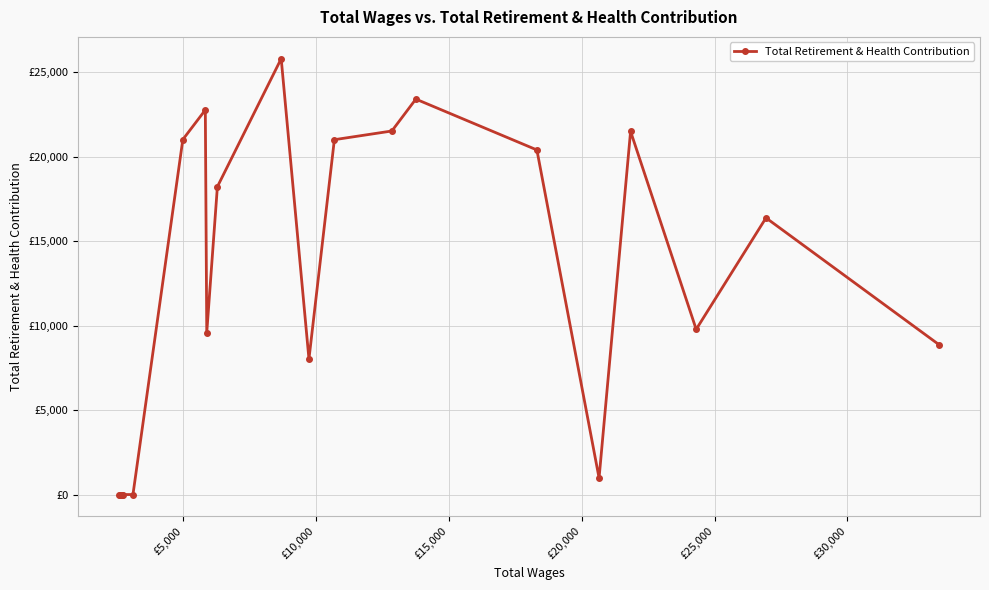

Is it true that the value at 18 is 8340?

False